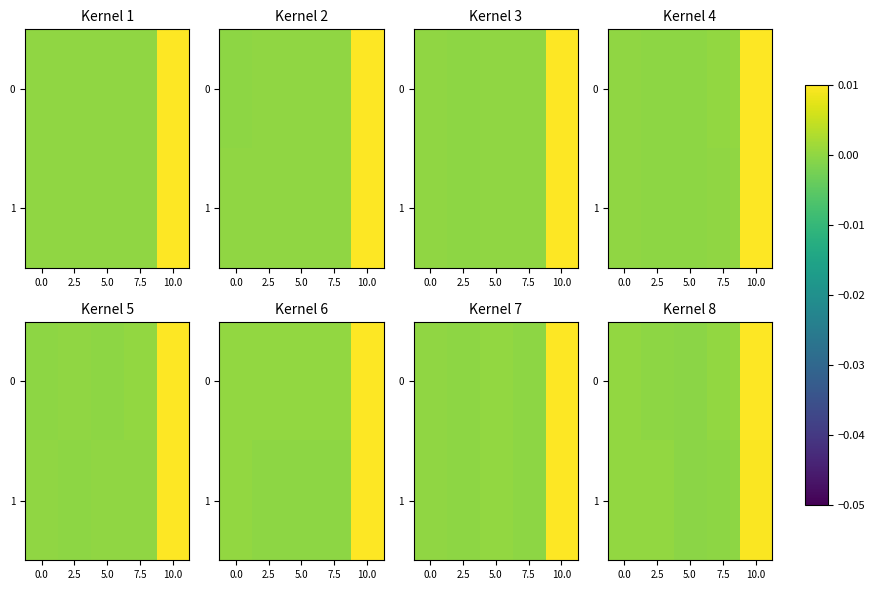

Which category has the highest value in the 1 series?

10.0